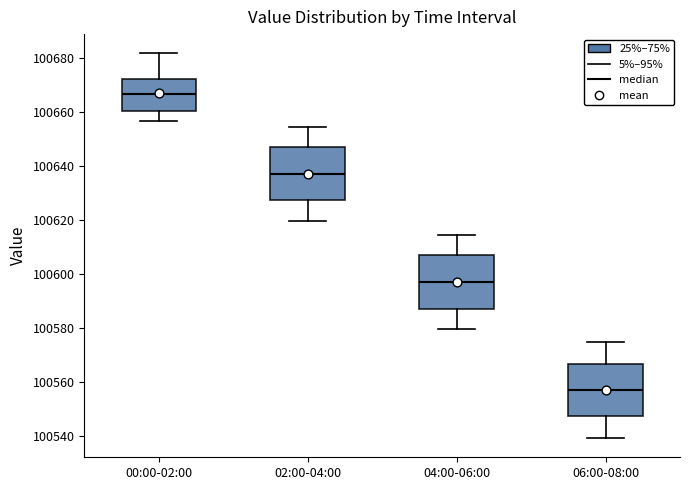

Which box's median line is the highest?

00:00-02:00